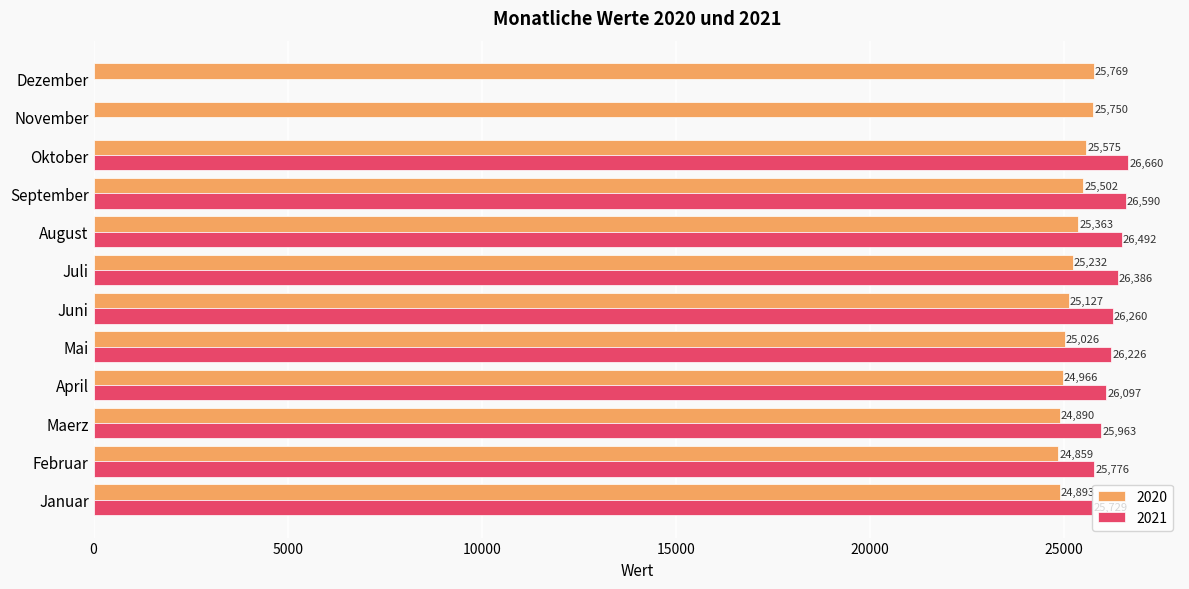

Which label corresponds to the largest value in the chart?

Dezember